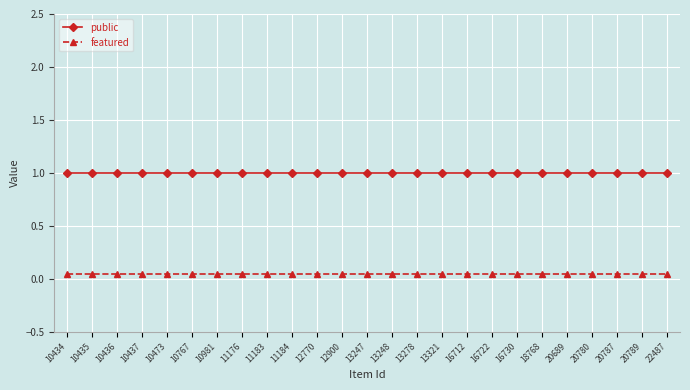

True or false: public and featured cross at least once.

False